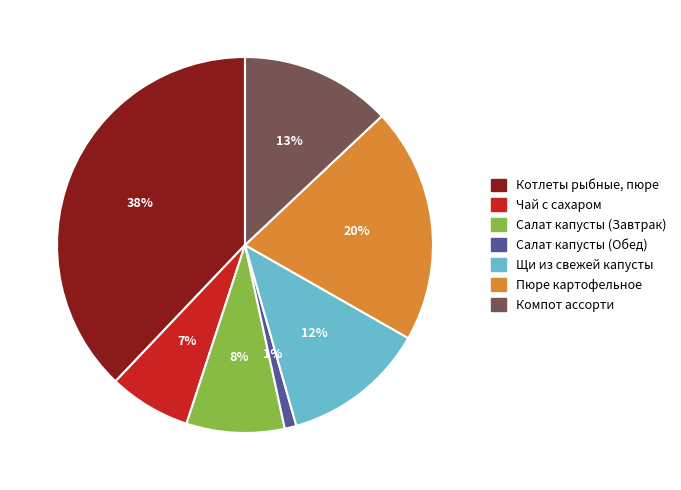

Which category has the biggest portion of the pie?

Котлеты рыбные, пюре